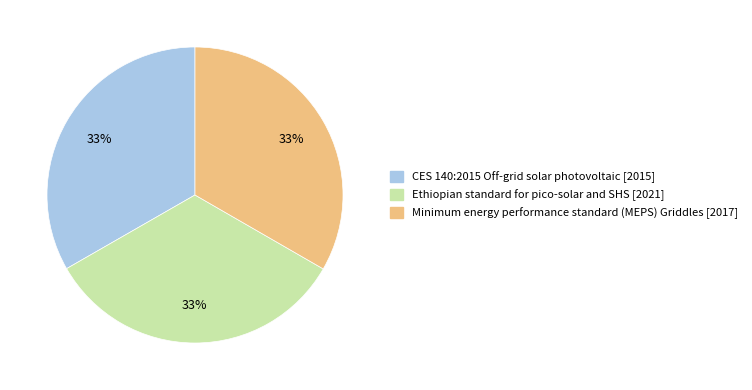

To the nearest percent, what percentage of the pie is Ethiopian standard for pico-solar and SHS?

33%